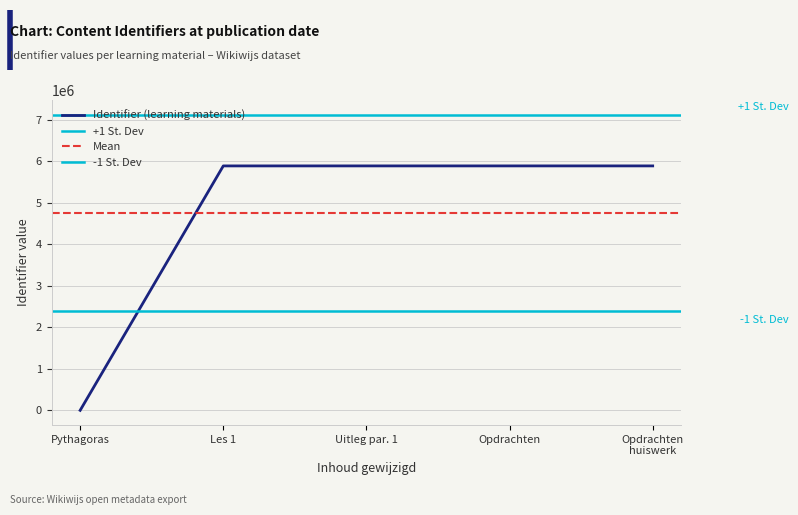

What is the difference between the maximum and minimum values?

5888986